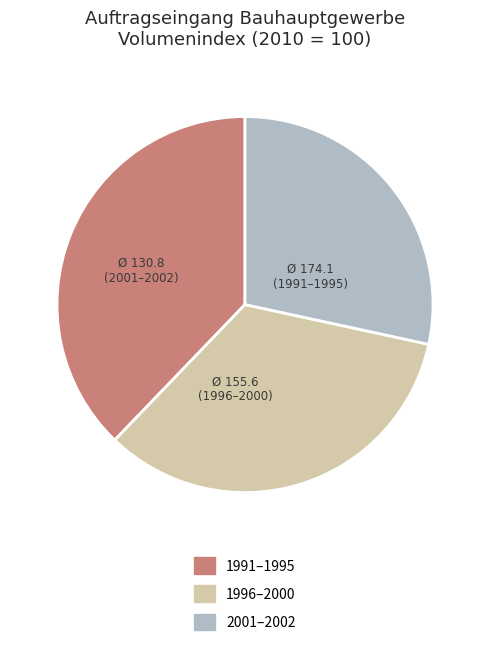

Is there any slice that represents more than half of the pie?

No